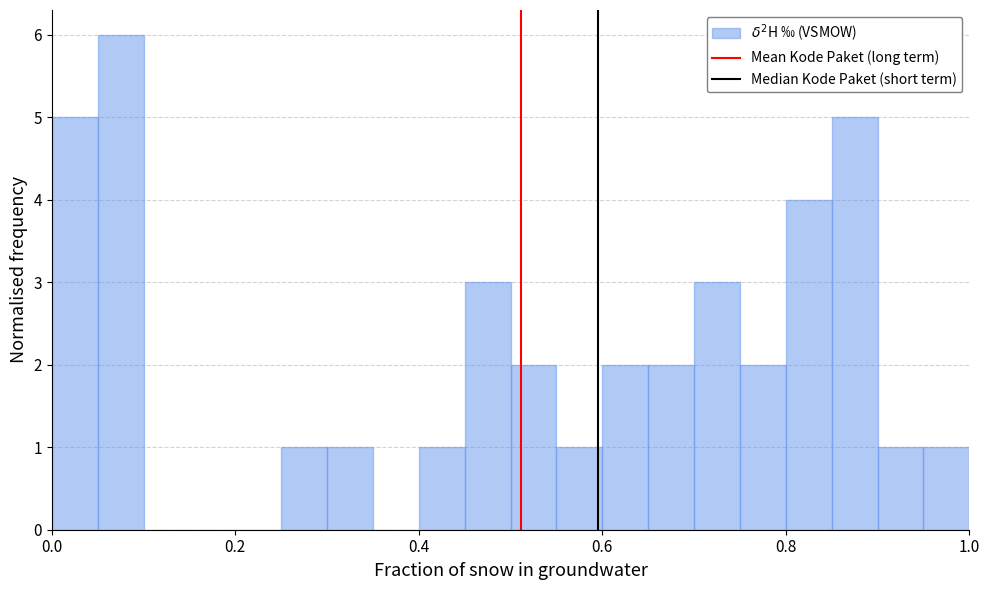

Around what value on the x-axis is the tallest bar? Give the approximate position of its centre, as read against the axis.

0.08